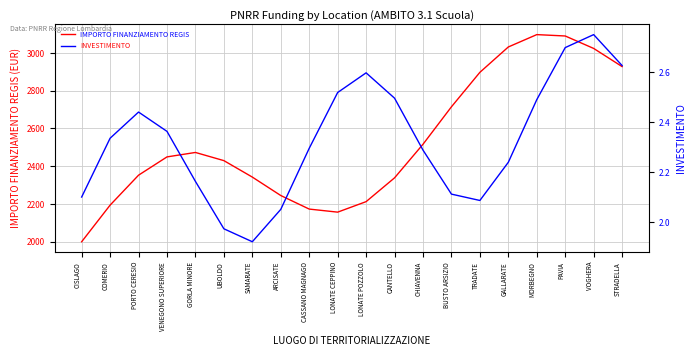

True or false: IMPORTO FINANZIAMENTO REGIS has a value of 2472.8 at GORLA MINORE.

True